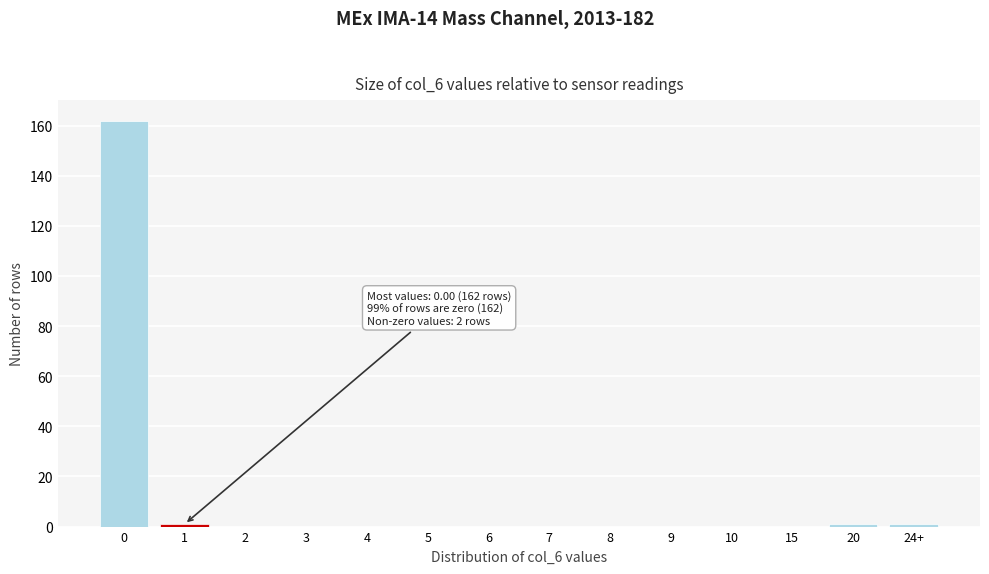

Reading left to right, extract all data points from this chart.

0=162	1=1	2=0	3=0	4=0	5=0	6=0	7=0	8=0	9=0	10=0	15=0	20=1	24+=1